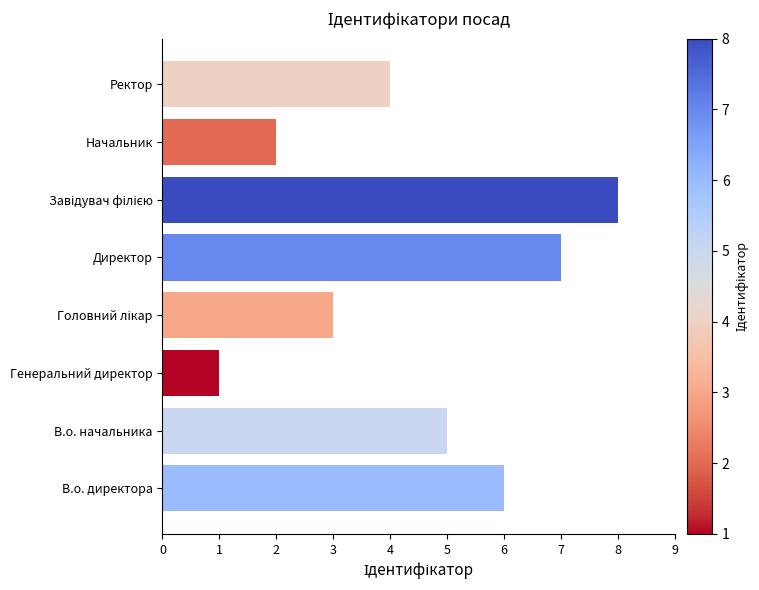

Is it true that the value at Ректор is 1?

False